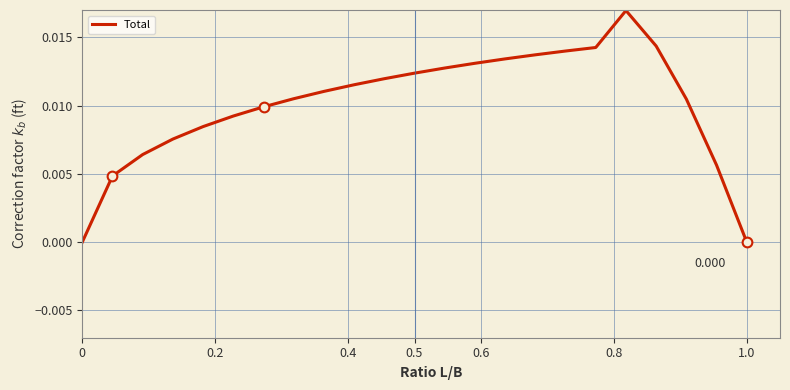

How many lines are shown in the chart?

1